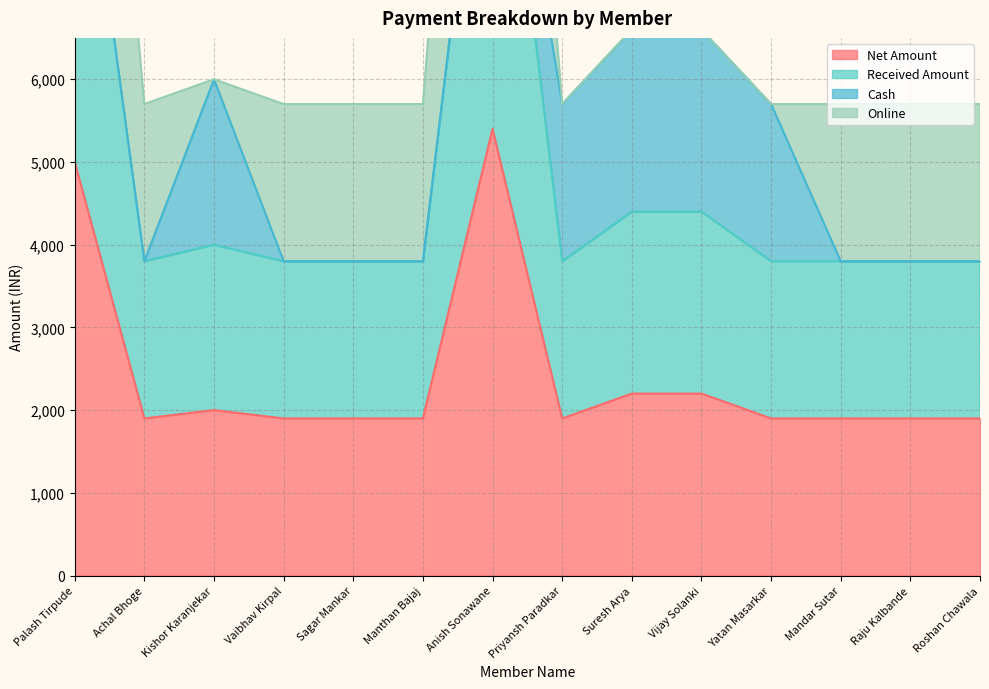

Is it true that Net Amount equals 1900 at Mandar Sutar?

True